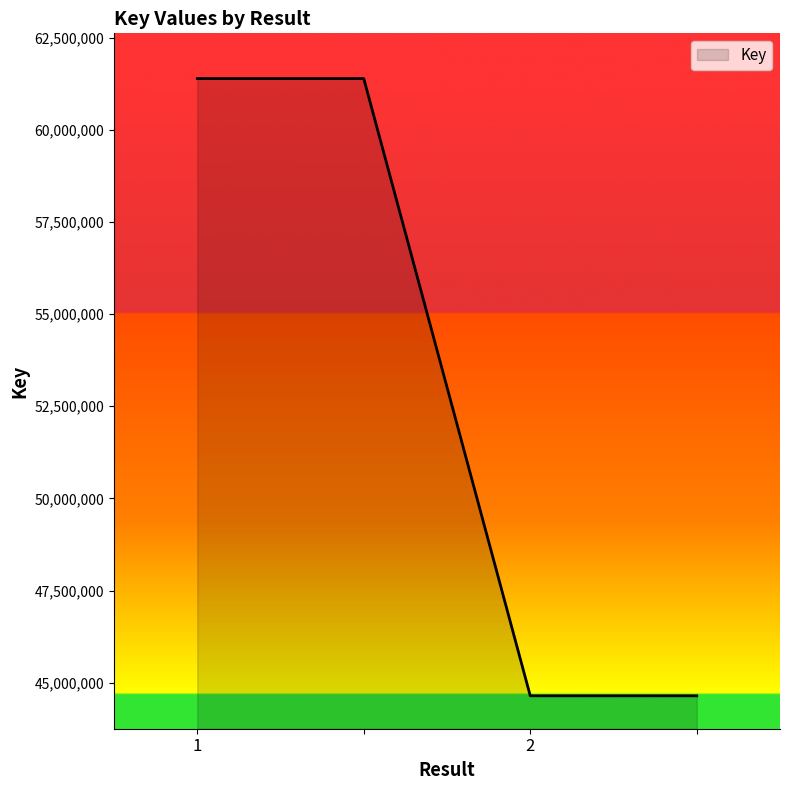

What is the smallest value displayed?

44644497